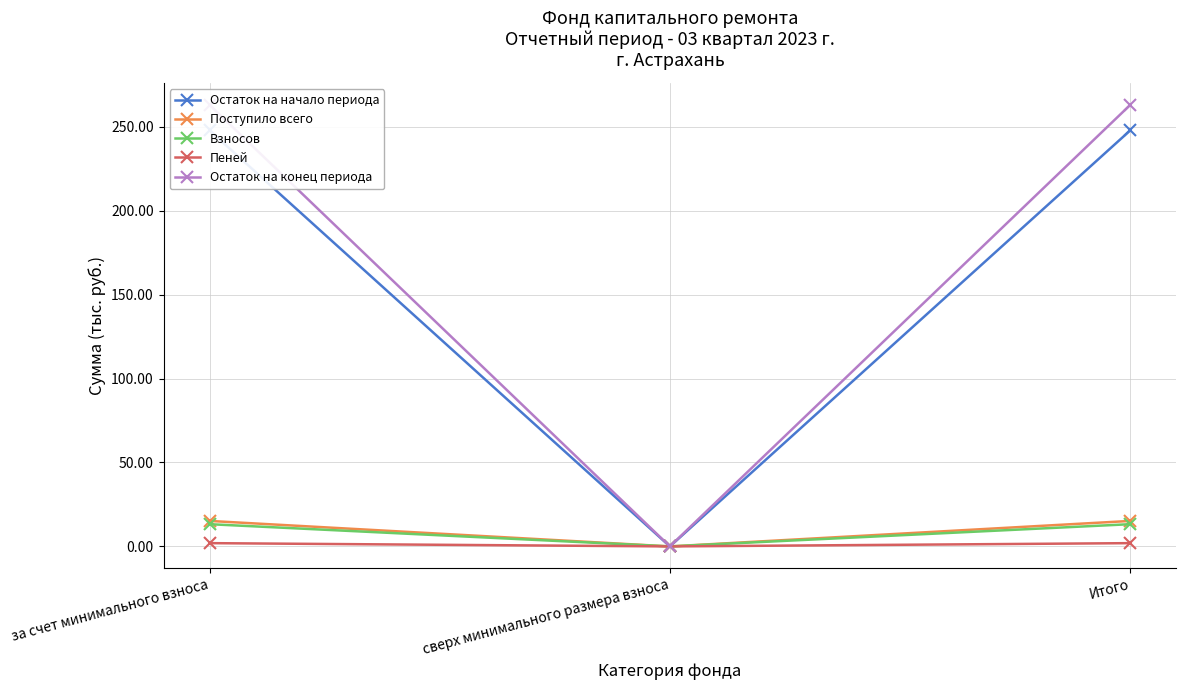

Which series has the widest spread of values?

Остаток на конец периода